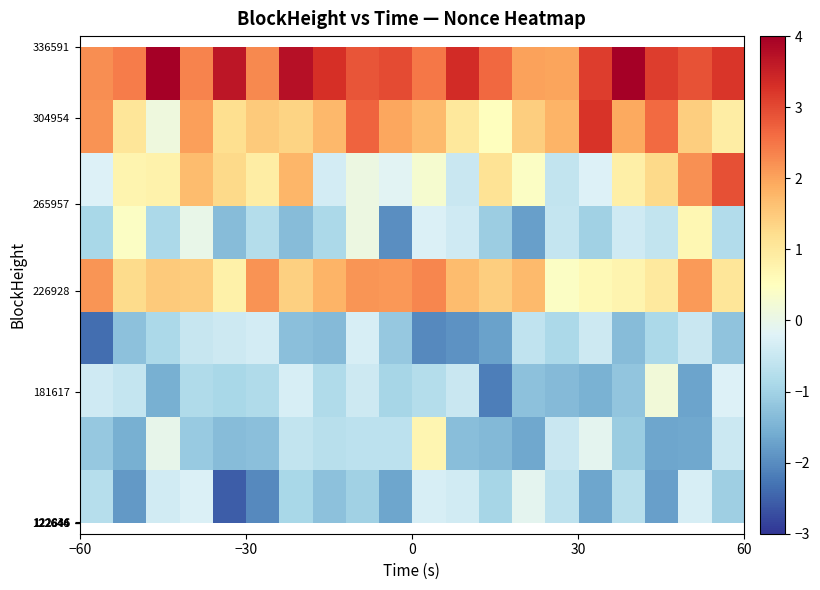

What is the maximum value shown in the chart?

4.7